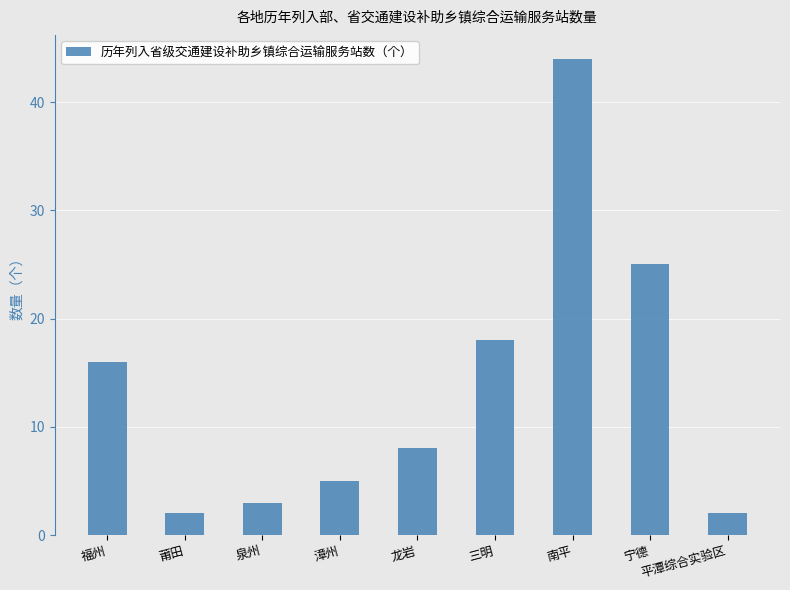

Approximately how many times larger is the value at 南平 compared to 龙岩?

5.5